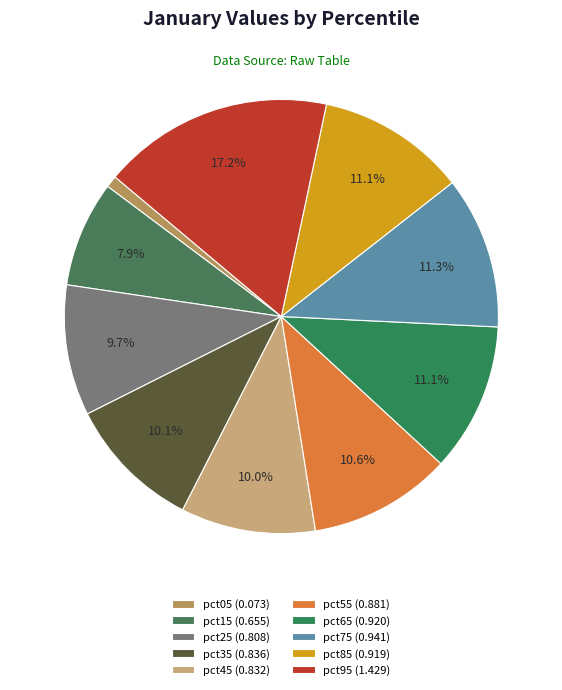

To the nearest percent, what is the difference between the largest and smallest slice percentages?

16%